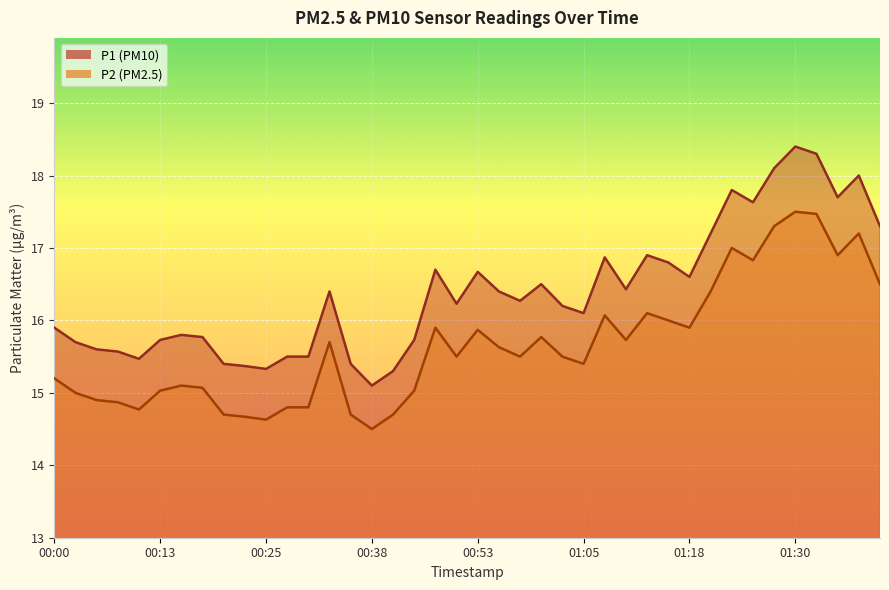

True or false: P1 and P2 intersect in this chart.

False